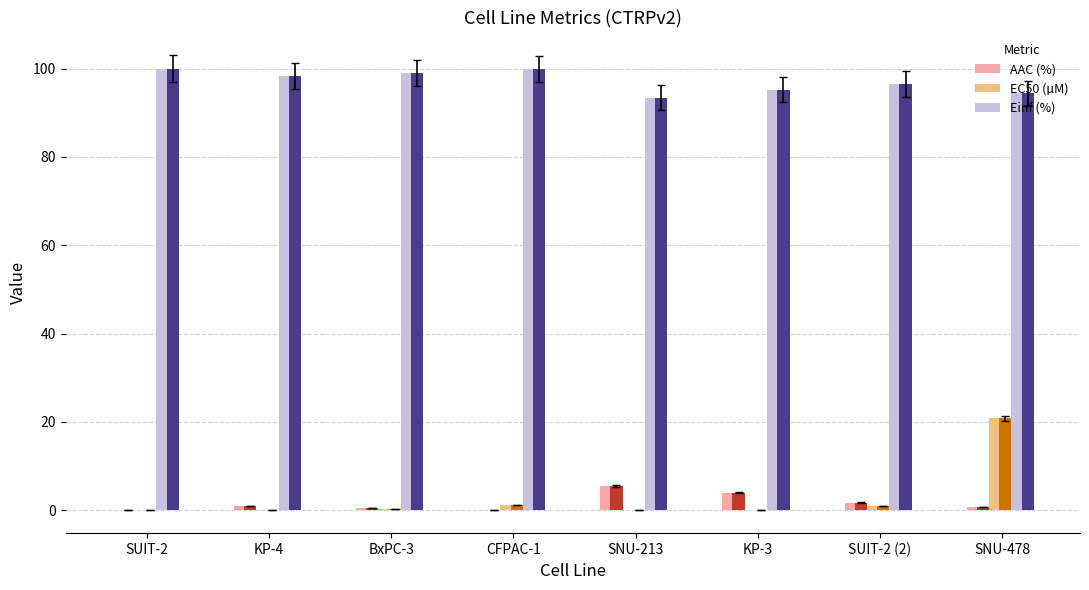

The value of Einf (%) at CFPAC-1 is 40.2. True or false?

False